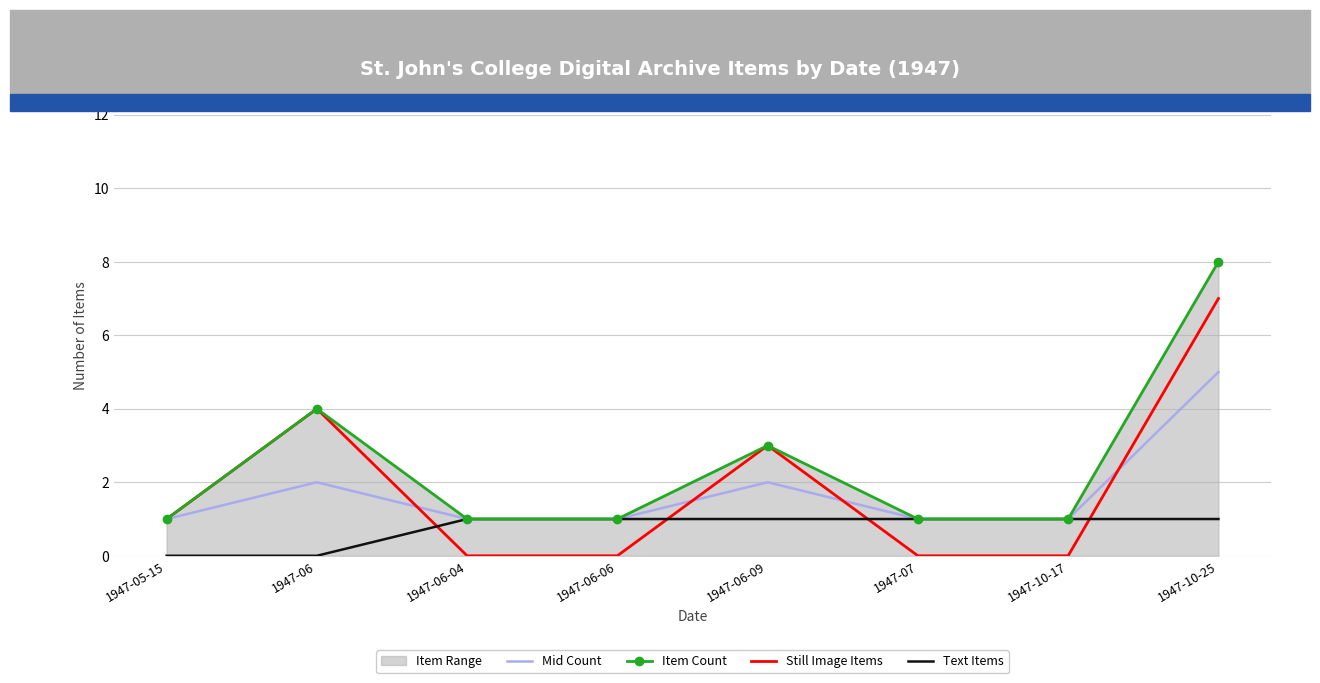

True or false: Item Count has a value of 6 at 1947-10-25.

False